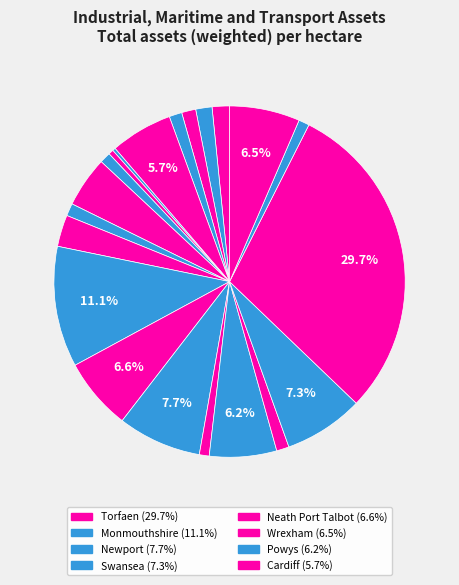

To the nearest percent, what is the average slice percentage?

5%